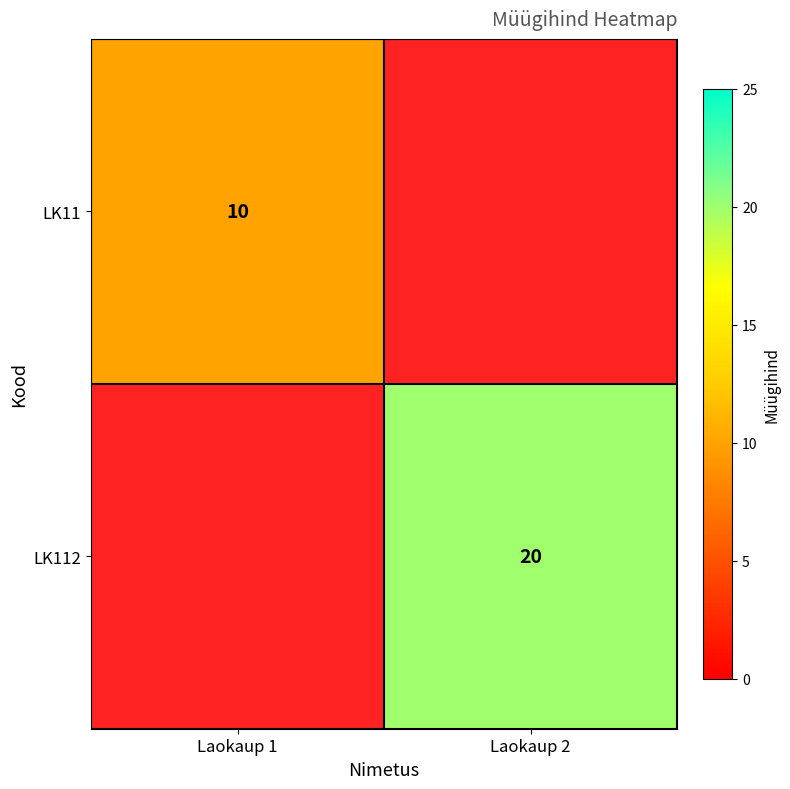

Rank the series by their maximum value, from lowest to highest.

LK11, LK112